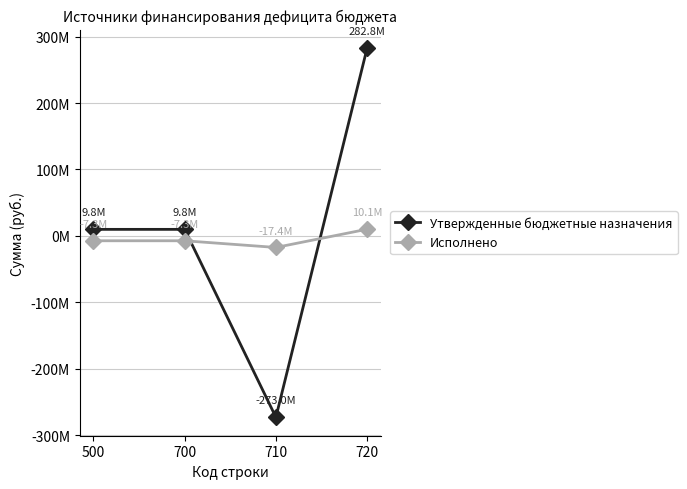

Does the chart have visible grid lines?

Yes